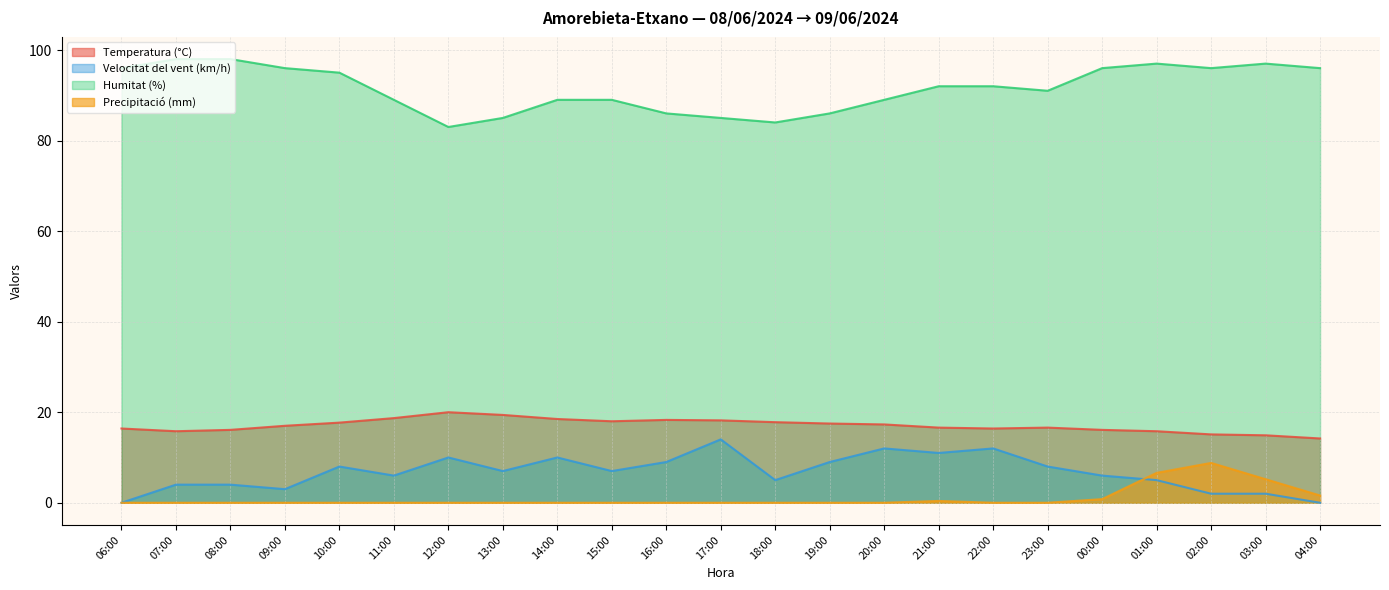

Reading right to left, list all the values displayed in this chart.

Temperatura (°C): 04:00=14.2	03:00=14.9	02:00=15.1	01:00=15.8	00:00=16.1	23:00=16.6	22:00=16.4	21:00=16.6	20:00=17.3	19:00=17.5	18:00=17.8	17:00=18.2	16:00=18.3	15:00=18.0	14:00=18.5	13:00=19.4	12:00=20.0	11:00=18.7	10:00=17.7	09:00=17.0	08:00=16.1	07:00=15.8	06:00=16.4
Velocitat del vent (km/h): 04:00=0.0	03:00=2.0	02:00=2.0	01:00=5.0	00:00=6.0	23:00=8.0	22:00=12.0	21:00=11.0	20:00=12.0	19:00=9.0	18:00=5.0	17:00=14.0	16:00=9.0	15:00=7.0	14:00=10.0	13:00=7.0	12:00=10.0	11:00=6.0	10:00=8.0	09:00=3.0	08:00=4.0	07:00=4.0	06:00=0.0
Humitat (%): 04:00=96.0	03:00=97.0	02:00=96.0	01:00=97.0	00:00=96.0	23:00=91.0	22:00=92.0	21:00=92.0	20:00=89.0	19:00=86.0	18:00=84.0	17:00=85.0	16:00=86.0	15:00=89.0	14:00=89.0	13:00=85.0	12:00=83.0	11:00=89.0	10:00=95.0	09:00=96.0	08:00=98.0	07:00=98.0	06:00=96.0
Precipitació (mm): 04:00=1.6	03:00=5.2	02:00=8.8	01:00=6.6	00:00=0.8	23:00=0.0	22:00=0.0	21:00=0.4	20:00=0.0	19:00=0.0	18:00=0.0	17:00=0.0	16:00=0.0	15:00=0.0	14:00=0.0	13:00=0.0	12:00=0.0	11:00=0.0	10:00=0.0	09:00=0.0	08:00=0.0	07:00=0.0	06:00=0.0